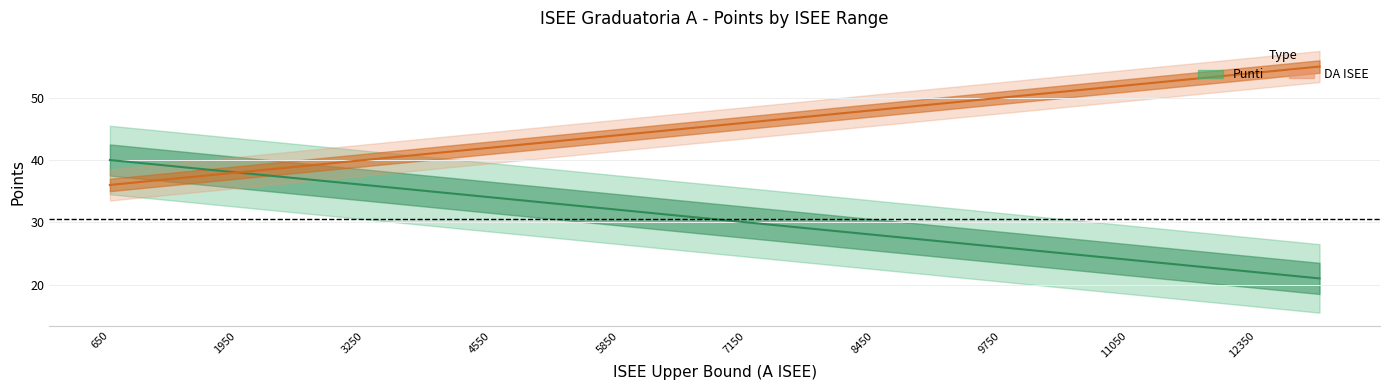

Reading left to right, list all the values displayed in this chart.

Punti: 650=40.0	1300=39.0	1950=38.0	2600=37.0	3250=36.0	3900=35.0	4550=34.0	5200=33.0	5850=32.0	6500=31.0	7150=30.0	7800=29.0	8450=28.0	9100=27.0	9750=26.0	10400=25.0	11050=24.0	11700=23.0	12350=22.0	13000=21.0
DA ISEE: 650=36.0	1300=37.0	1950=38.0	2600=39.0	3250=40.0	3900=41.0	4550=42.0	5200=43.0	5850=44.0	6500=45.0	7150=46.0	7800=47.0	8450=48.0	9100=49.0	9750=50.0	10400=51.0	11050=52.0	11700=53.0	12350=54.0	13000=55.0